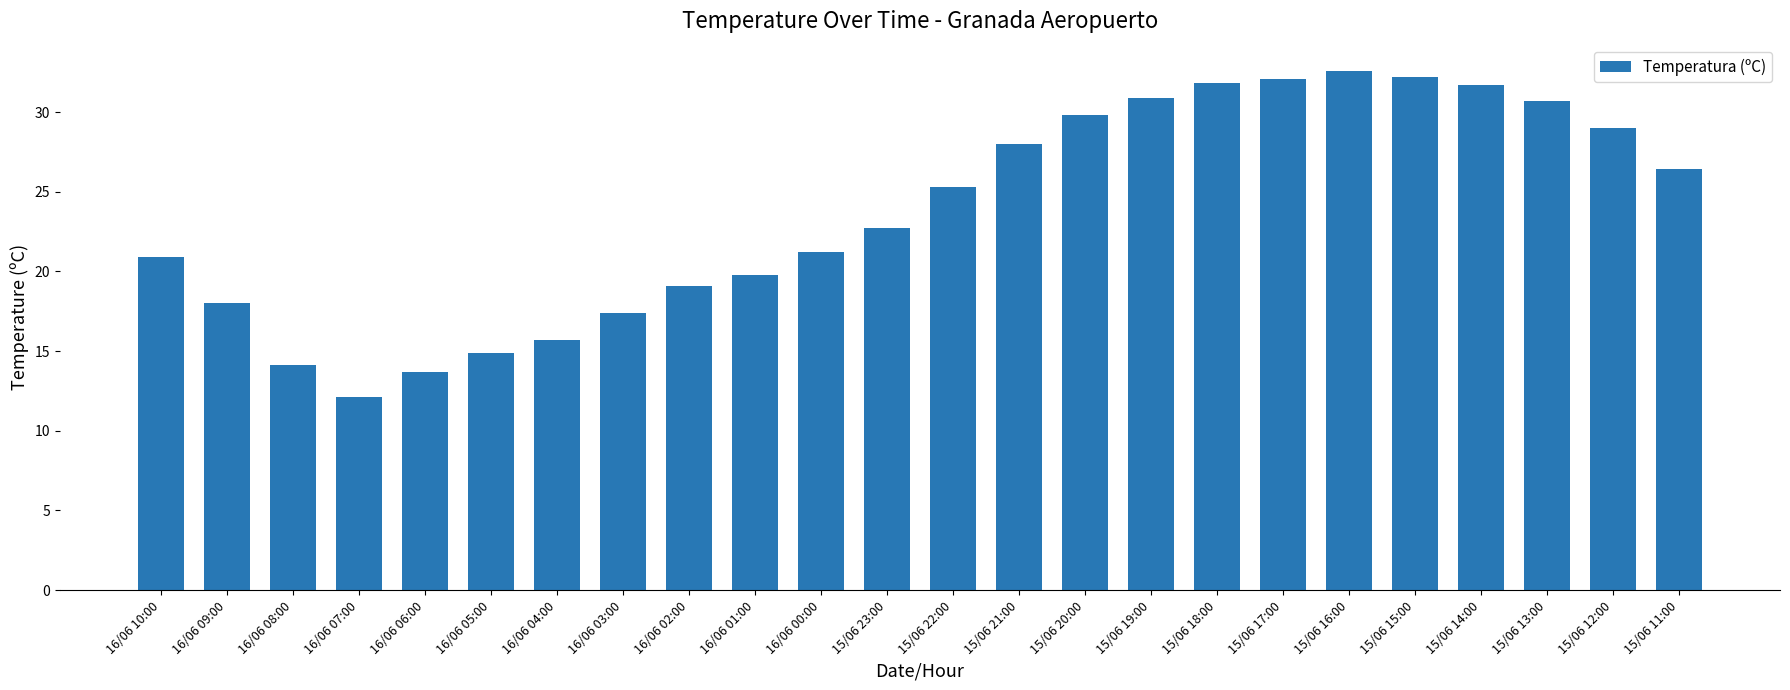

What is the label of the 11th bar from the left?

16/06 00:00